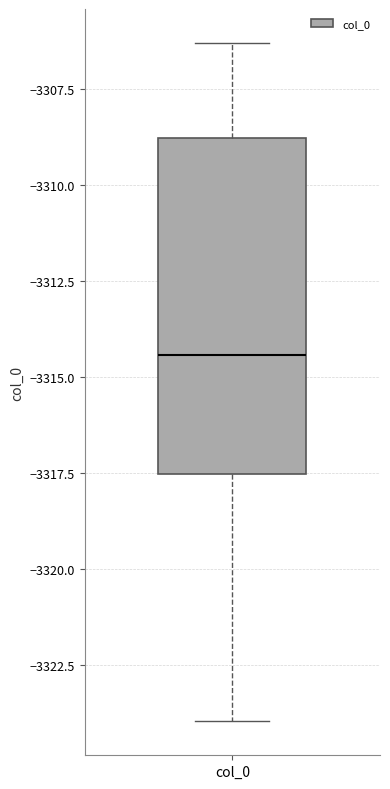

Where does the lower whisker of the box for col_0 end on the y-axis? The values are not printed on the chart, so give them approximately, as read against the axis.

-3324.0